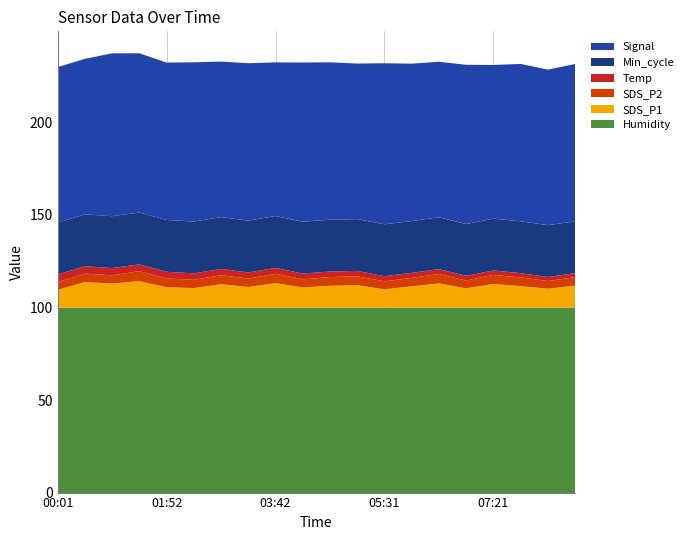

What is the minimum value for Humidity?

99.9